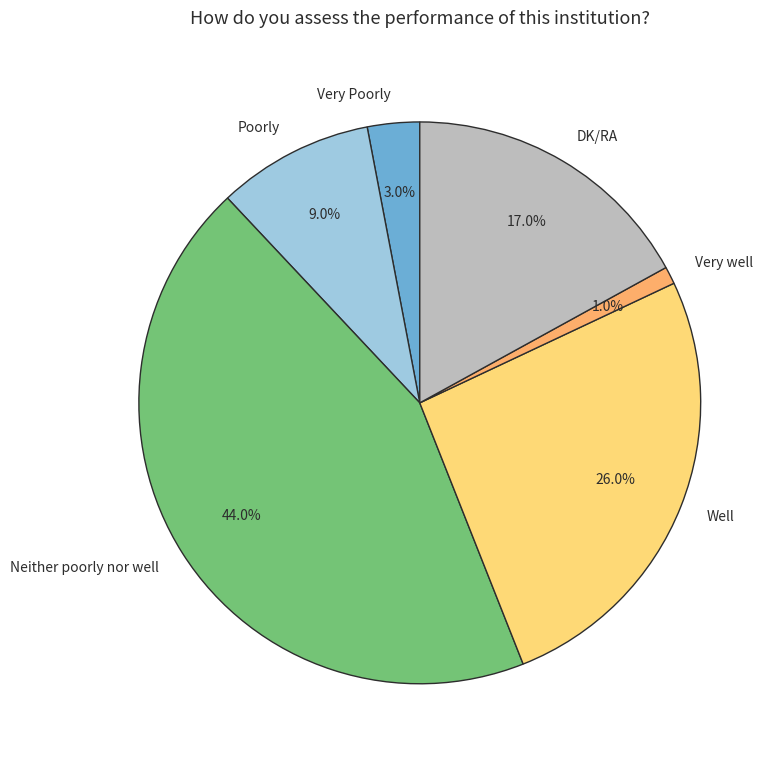

To the nearest percent, what is the difference between the largest and smallest slice percentages?

43%